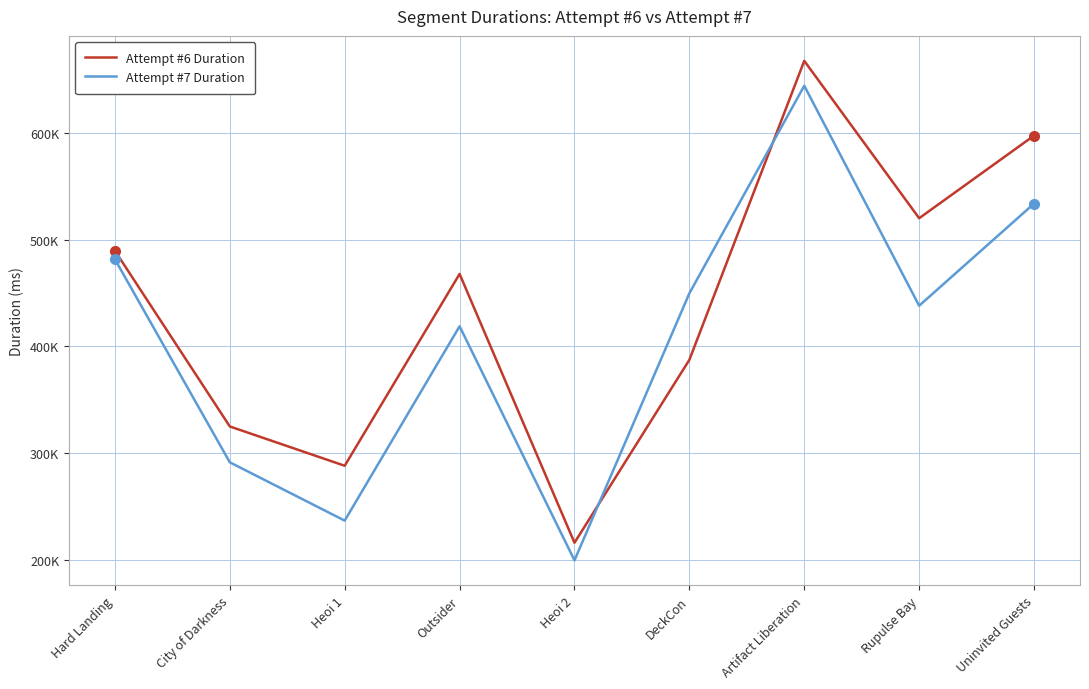

At which category does Attempt #6 Duration reach its first local valley?

Heoi 1